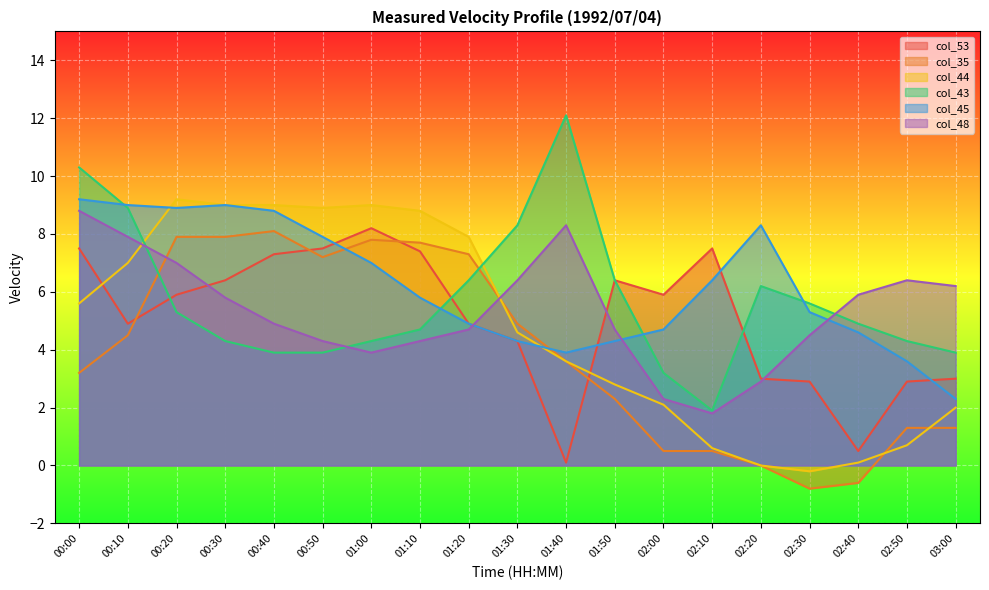

How many lines are shown in the chart?

6